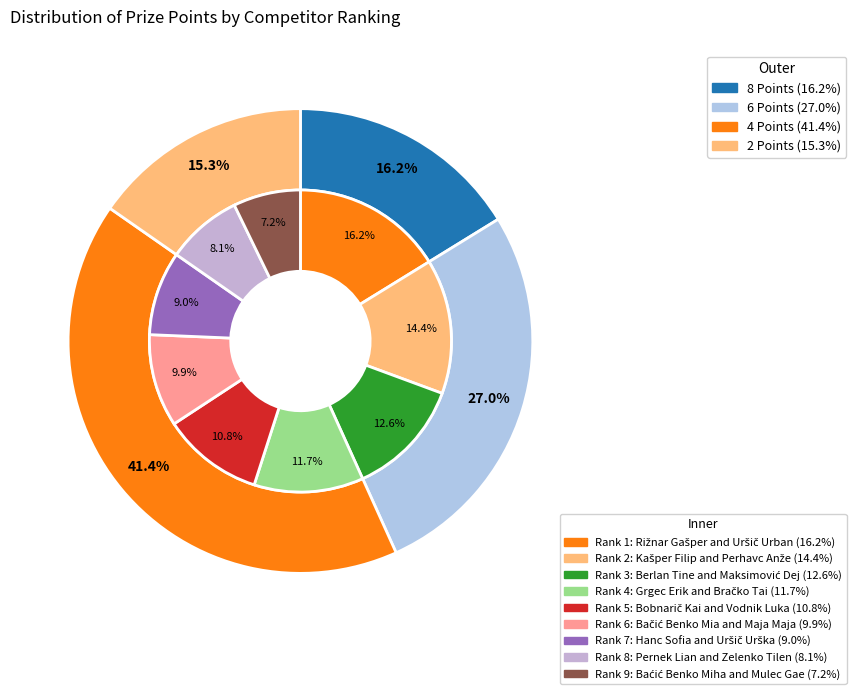

Is there any slice that represents more than half of the pie?

No